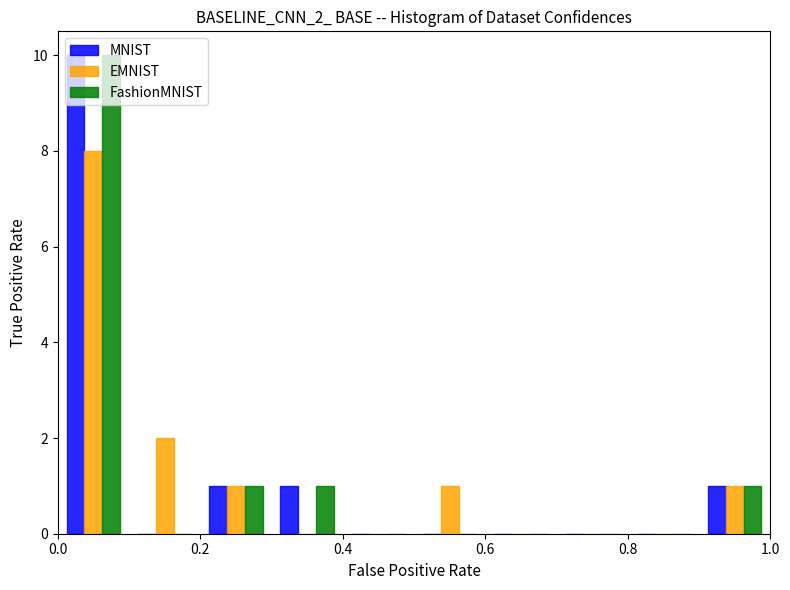

Reading left to right, transcribe this chart: for each range on the x-axis, give the height of each series' bar. The values are not printed on the chart, so give them approximately, as read against the axis.

0.0 to 0.1: MNIST=10	EMNIST=8	FashionMNIST=10
0.1 to 0.2: MNIST=0	EMNIST=2	FashionMNIST=0
0.2 to 0.3: MNIST=1	EMNIST=1	FashionMNIST=1
0.3 to 0.4: MNIST=1	EMNIST=0	FashionMNIST=1
0.4 to 0.5: MNIST=0	EMNIST=0	FashionMNIST=0
0.5 to 0.6: MNIST=0	EMNIST=1	FashionMNIST=0
0.6 to 0.7: MNIST=0	EMNIST=0	FashionMNIST=0
0.7 to 0.8: MNIST=0	EMNIST=0	FashionMNIST=0
0.8 to 0.9: MNIST=0	EMNIST=0	FashionMNIST=0
0.9 to 1.0: MNIST=1	EMNIST=1	FashionMNIST=1